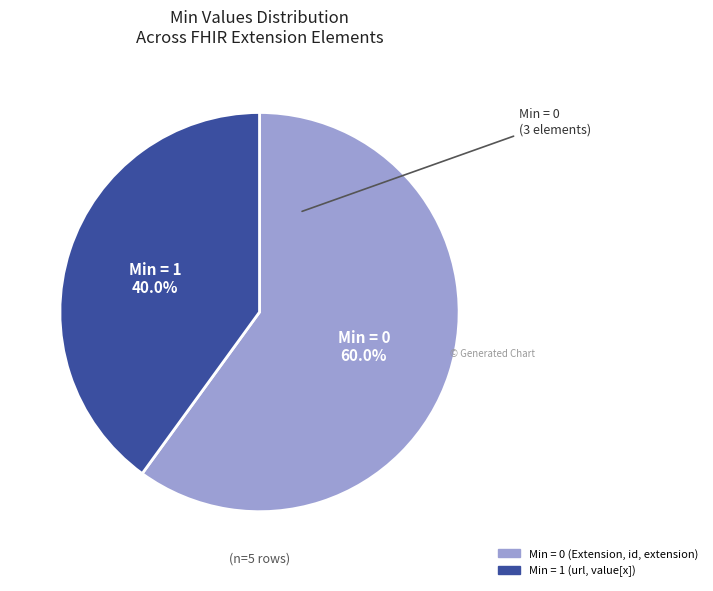

What is the smallest slice in the pie chart?

Min = 1